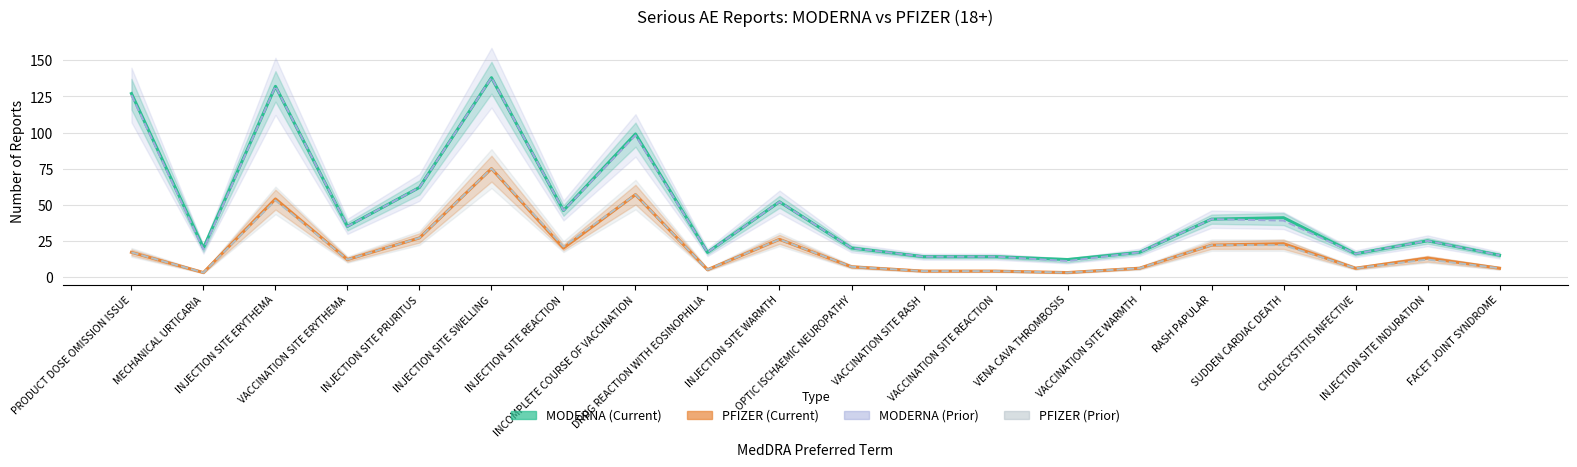

Which series has the widest spread of values?

MODERNA (Prior)